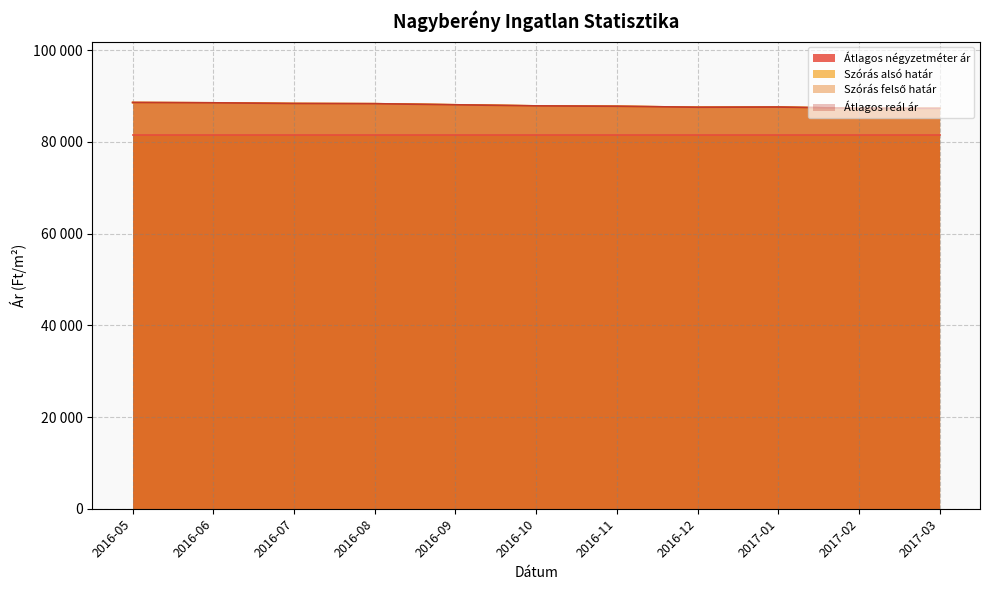

How many data points in Szórás felső határ are above 87861?

5